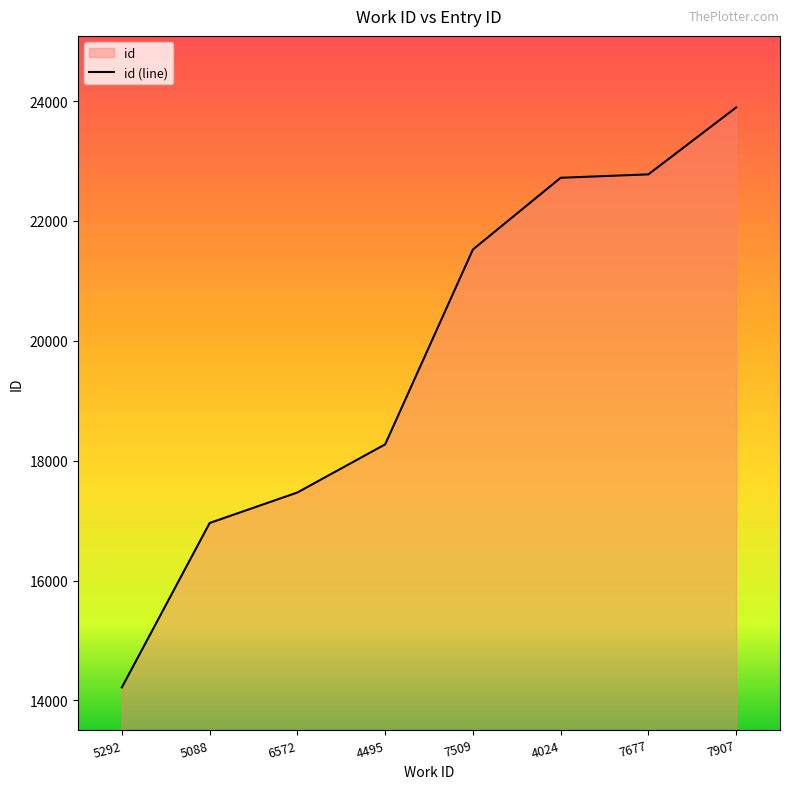

True or false: the data shows 16960 at 5088.

True